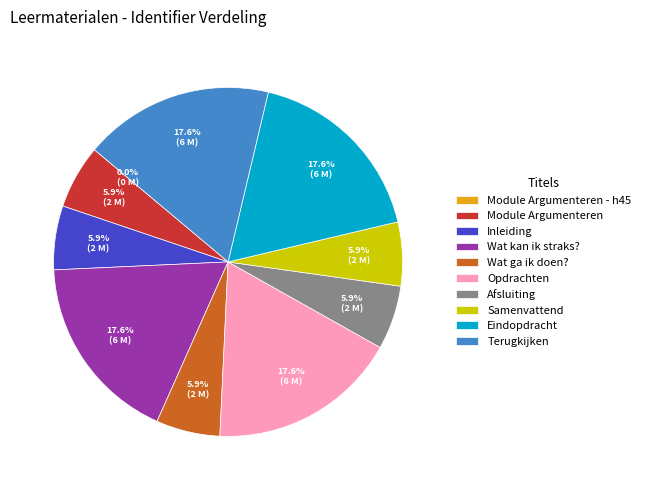

Combined, what portion of the pie is Terugkijken and Module Argumenteren?

23.5%